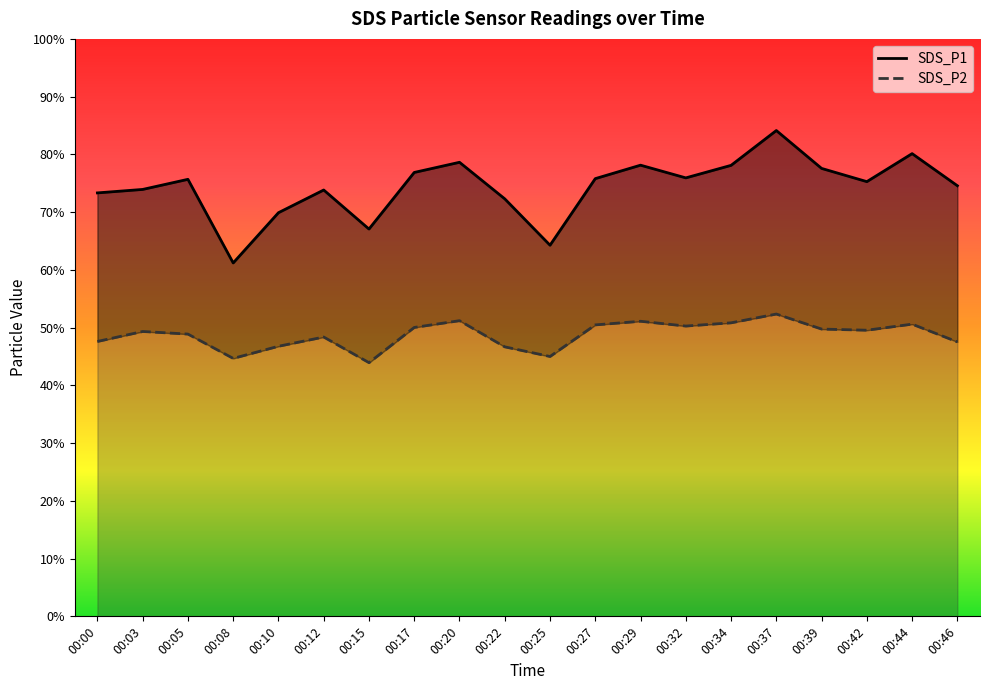

How many lines are shown in the chart?

2